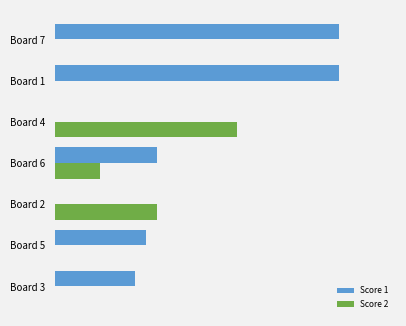

What are all the series names shown in the legend?

Score 1, Score 2